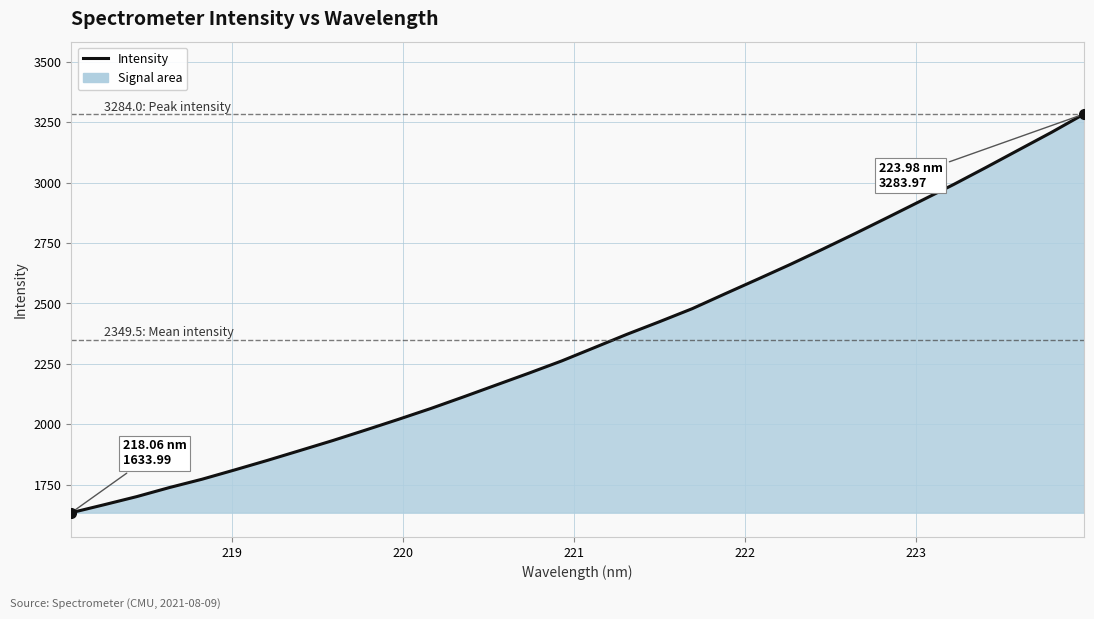

What is the minimum value shown in the chart?

1634.0